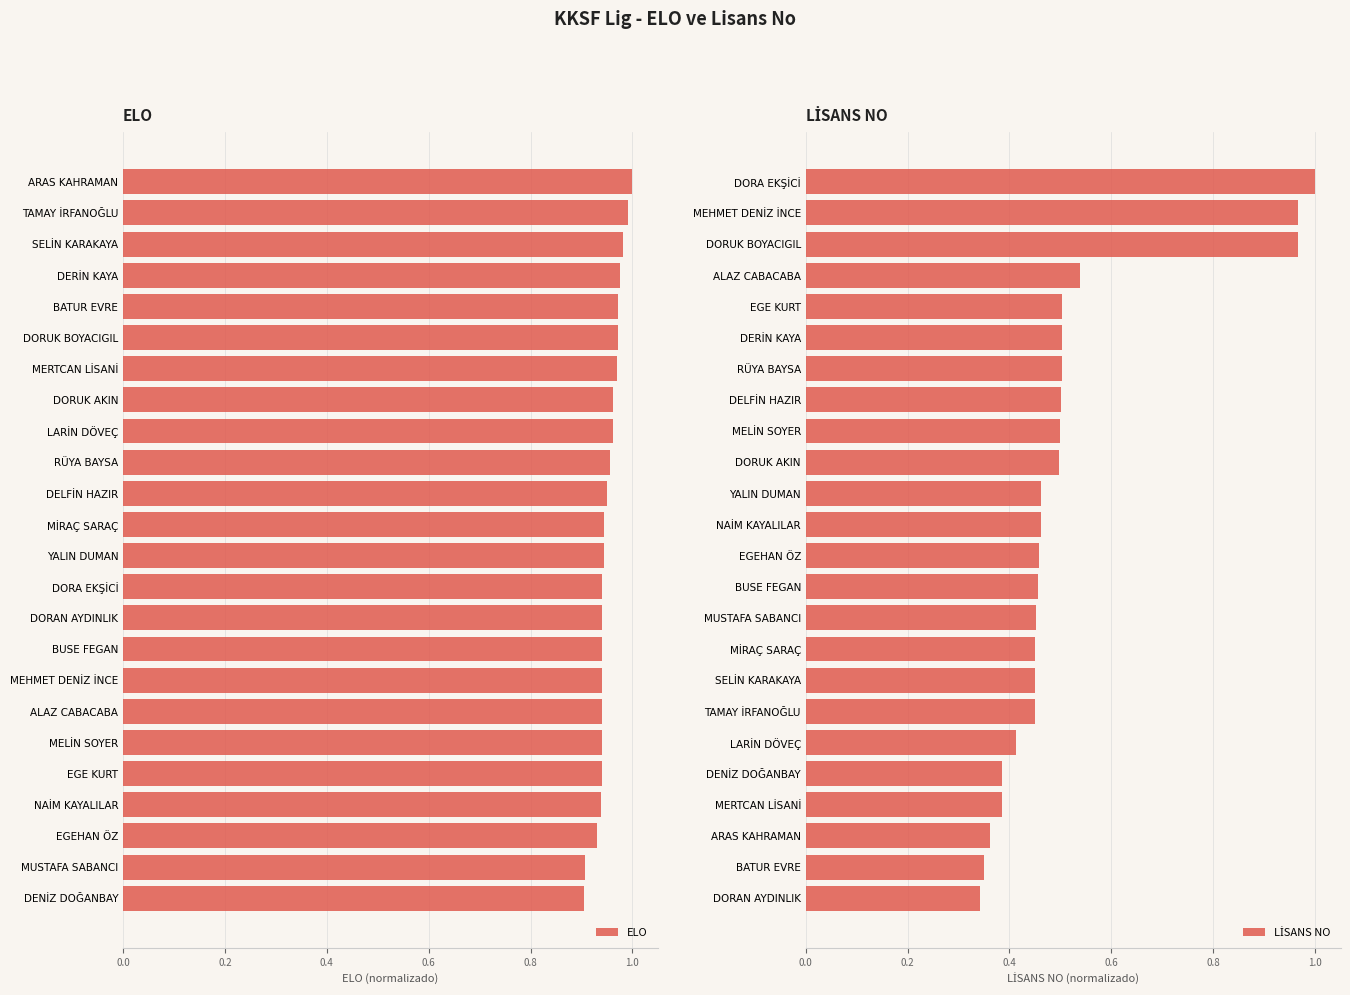

At how many categories does at least one series exceed 0?

24